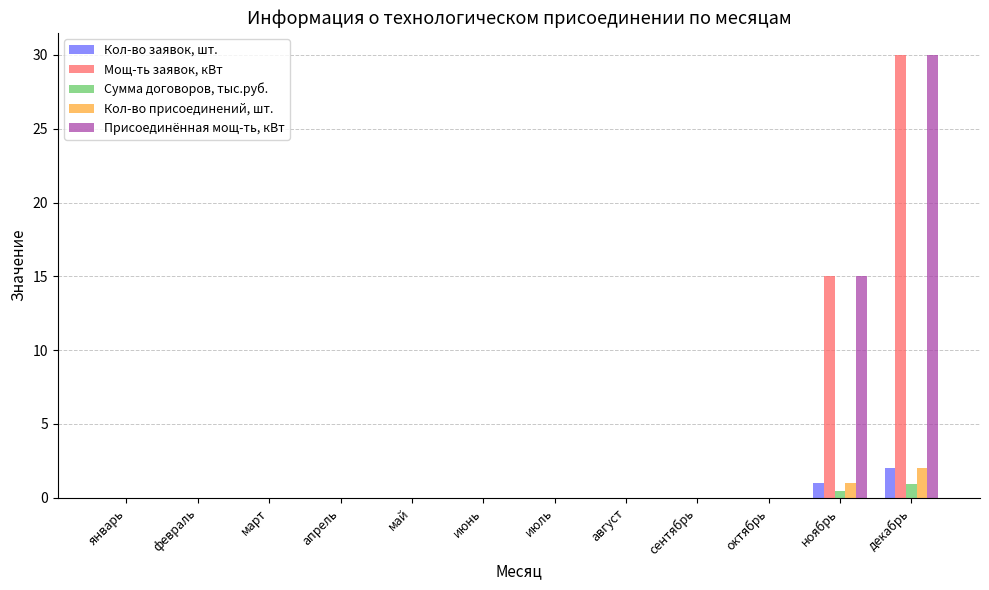

What is the greatest value displayed?

30.0